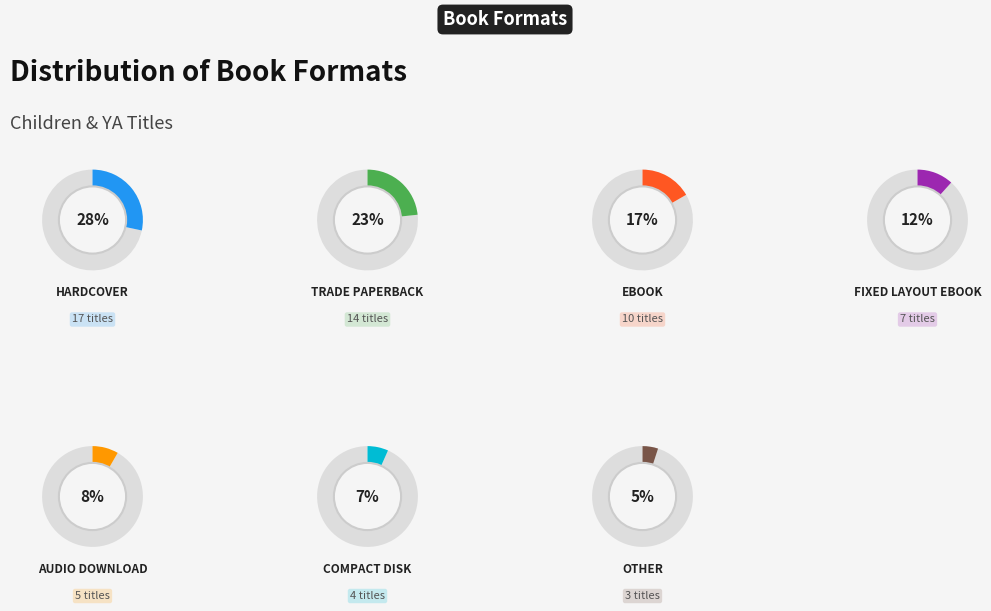

Approximately how many times larger is the value at Other compared to Hardcover?

0.2